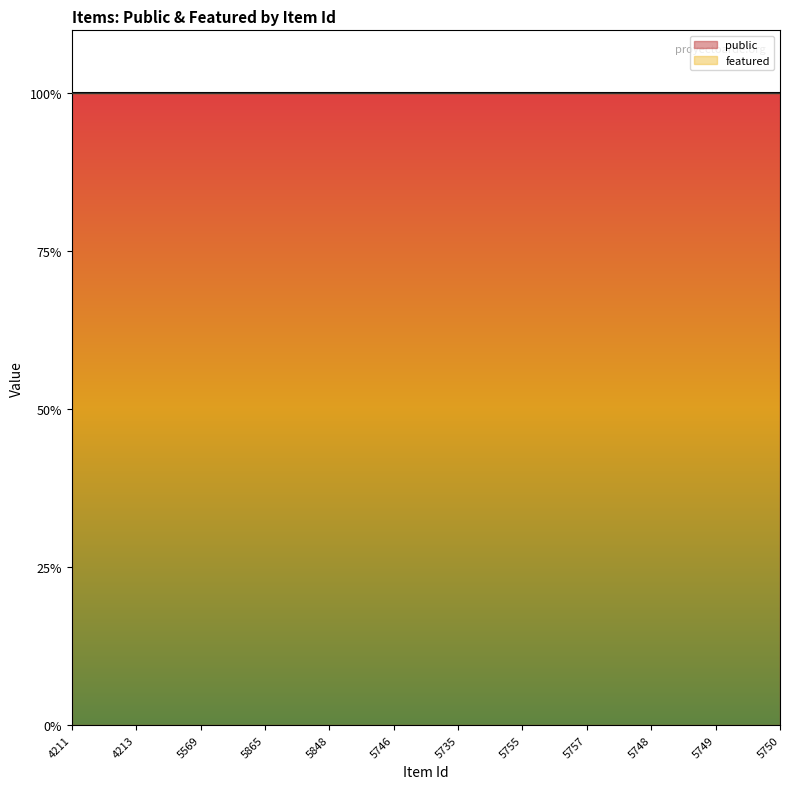

Where is featured nearest to the value 0?

4211